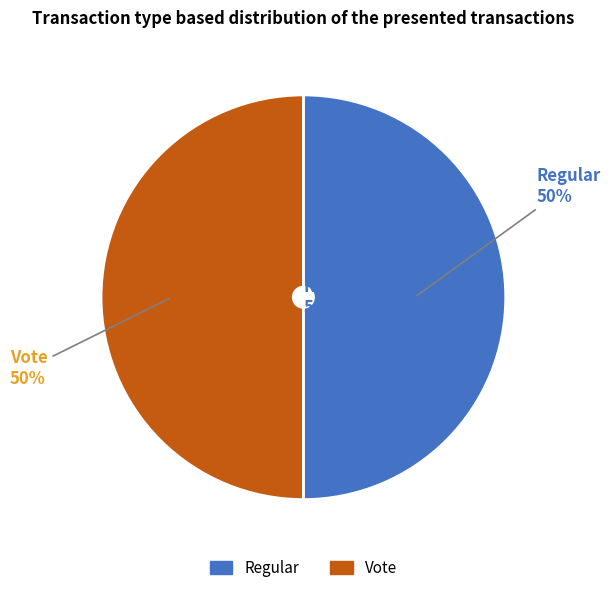

How much of the chart is everything except Regular?

50.0%